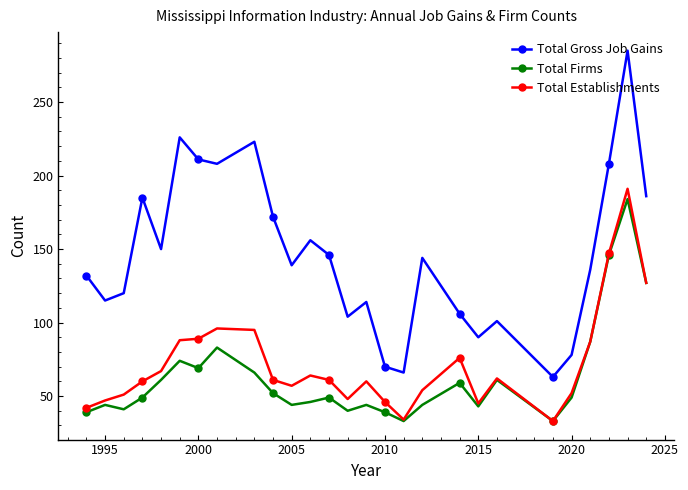

What is the minimum value for Total Firms?

33